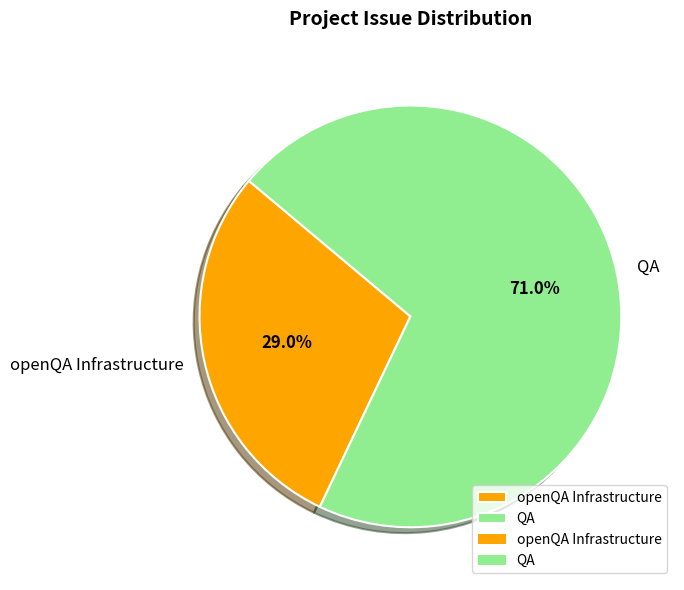

What is the smallest slice in the pie chart?

openQA Infrastructure